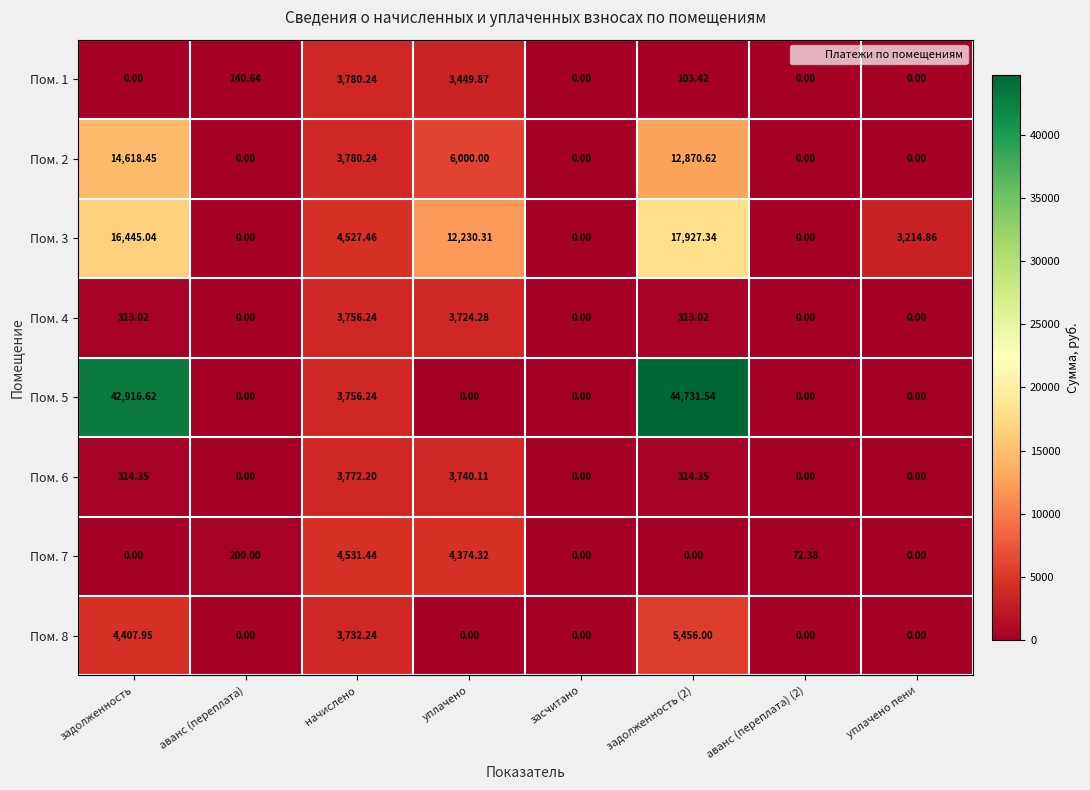

Is the value of Пом. 1 at уплачено greater than the value of Пом. 2 at начислено?

No